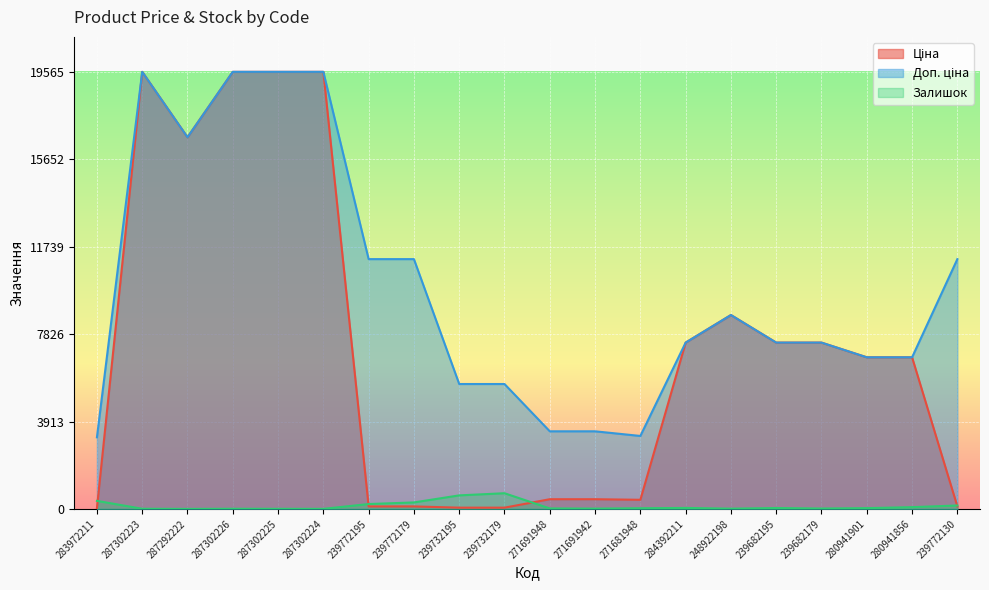

Where is the first local maximum for Доп. ціна?

287302223